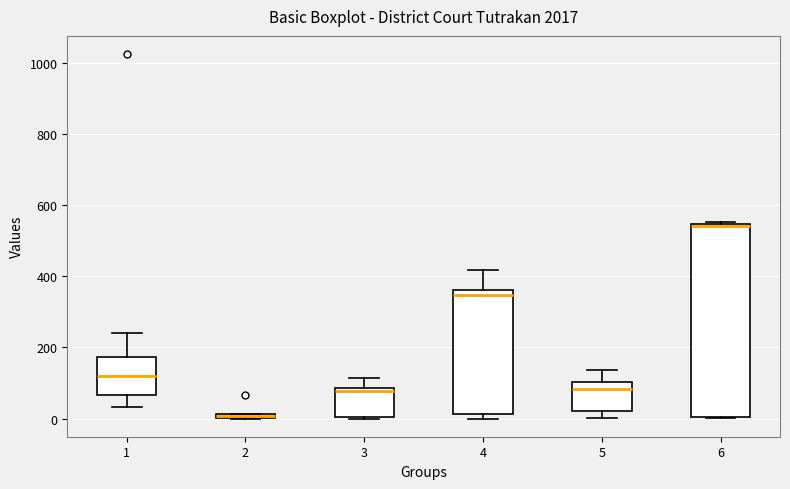

Where is the lower edge of the box at x = 4 on the y-axis? The values are not printed on the chart, so give them approximately, as read against the axis.

20